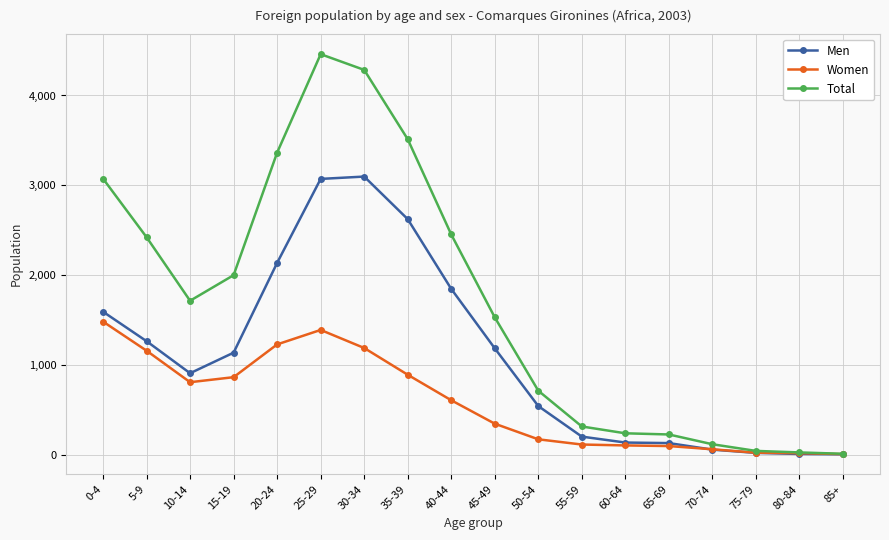

How many intersections are there between Men and Women?

1